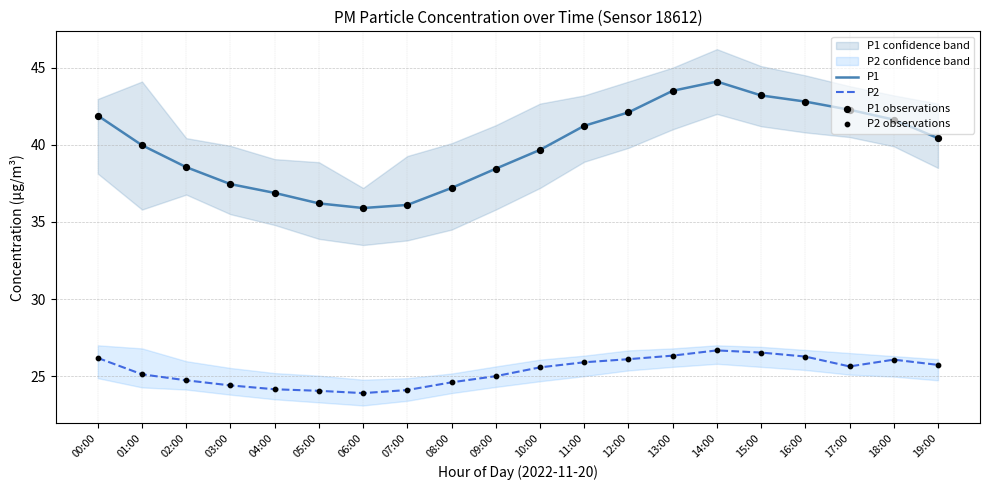

Which series reaches the maximum Y coordinate?

P1